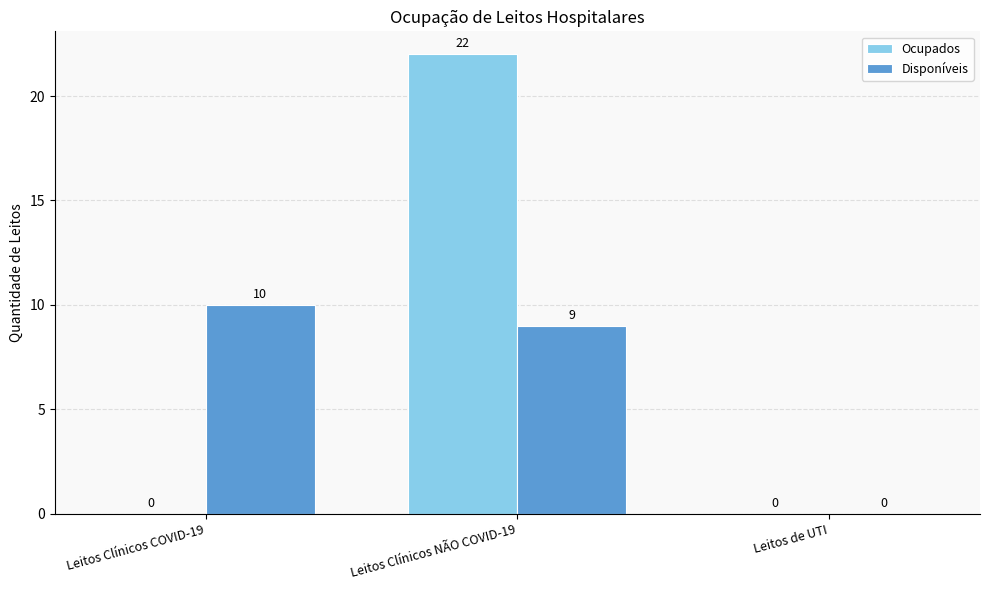

Reading right to left, list all the values displayed in this chart.

Ocupados: Leitos de UTI=0	Leitos Clínicos NÃO COVID-19=22	Leitos Clínicos COVID-19=0
Disponíveis: Leitos de UTI=0	Leitos Clínicos NÃO COVID-19=9	Leitos Clínicos COVID-19=10